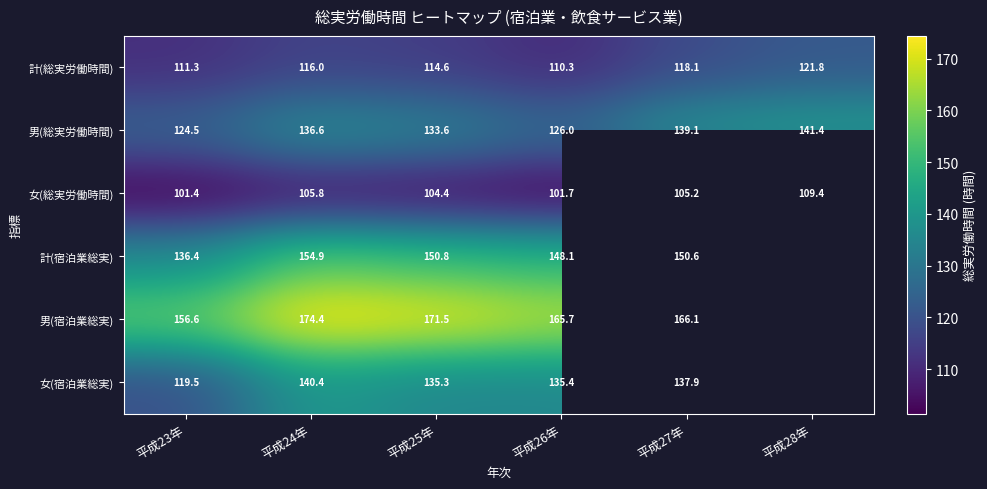

Rank the series at 平成23年 from highest to lowest value.

男(宿泊業総実), 計(宿泊業総実), 男(総実労働時間), 女(宿泊業総実), 計(総実労働時間), 女(総実労働時間)